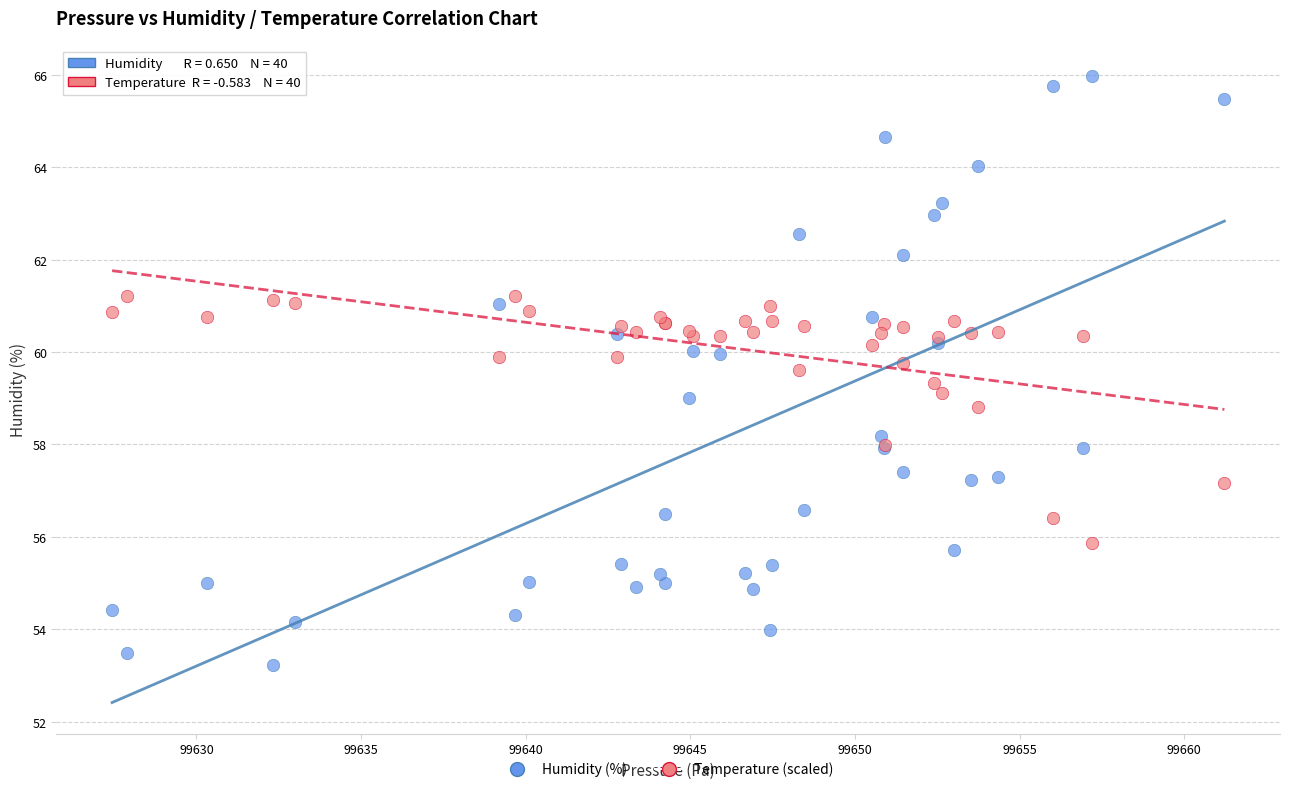

Which series reaches the minimum Y coordinate?

Humidity (%)